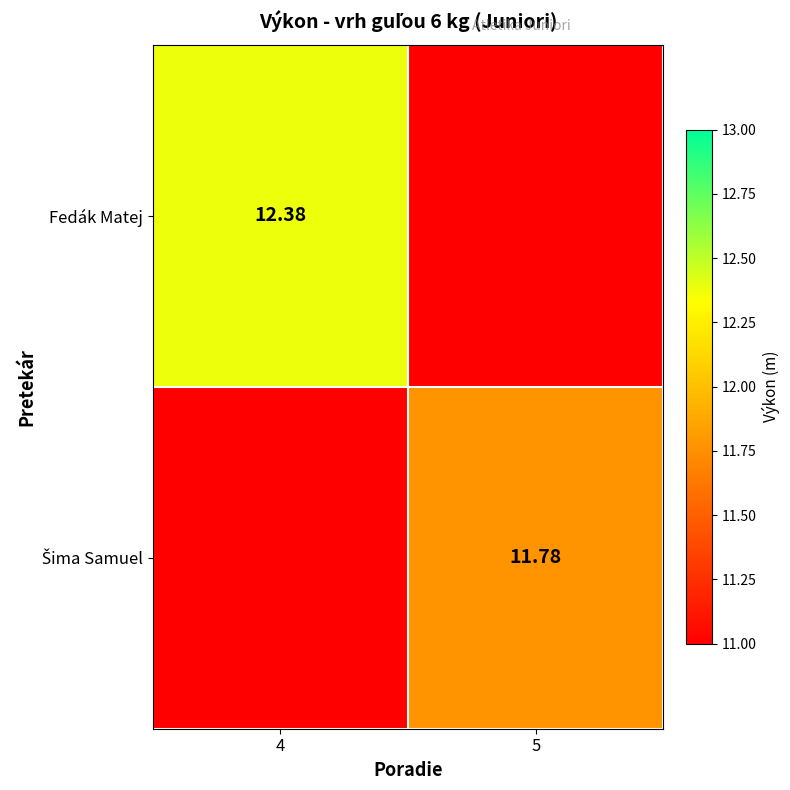

At which category is the sum across all series the highest?

4